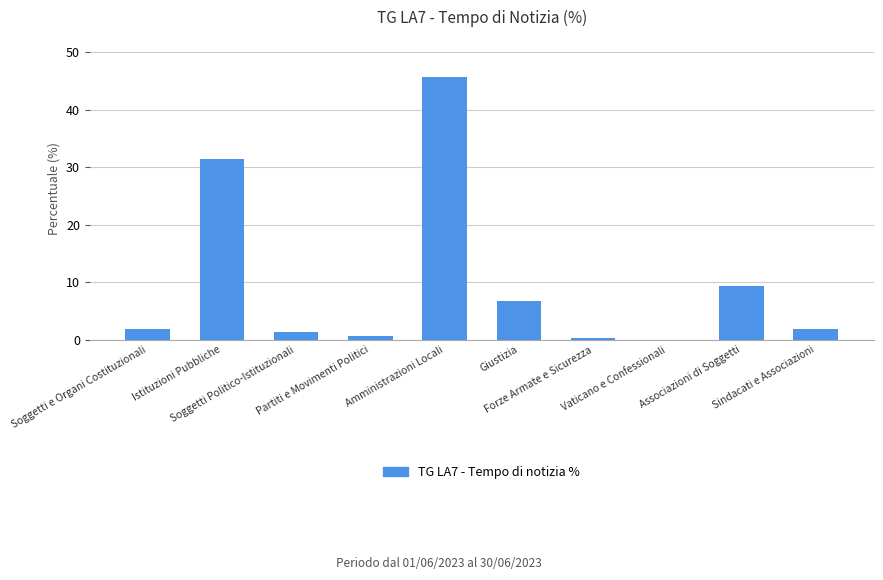

What is the greatest value displayed?

45.8